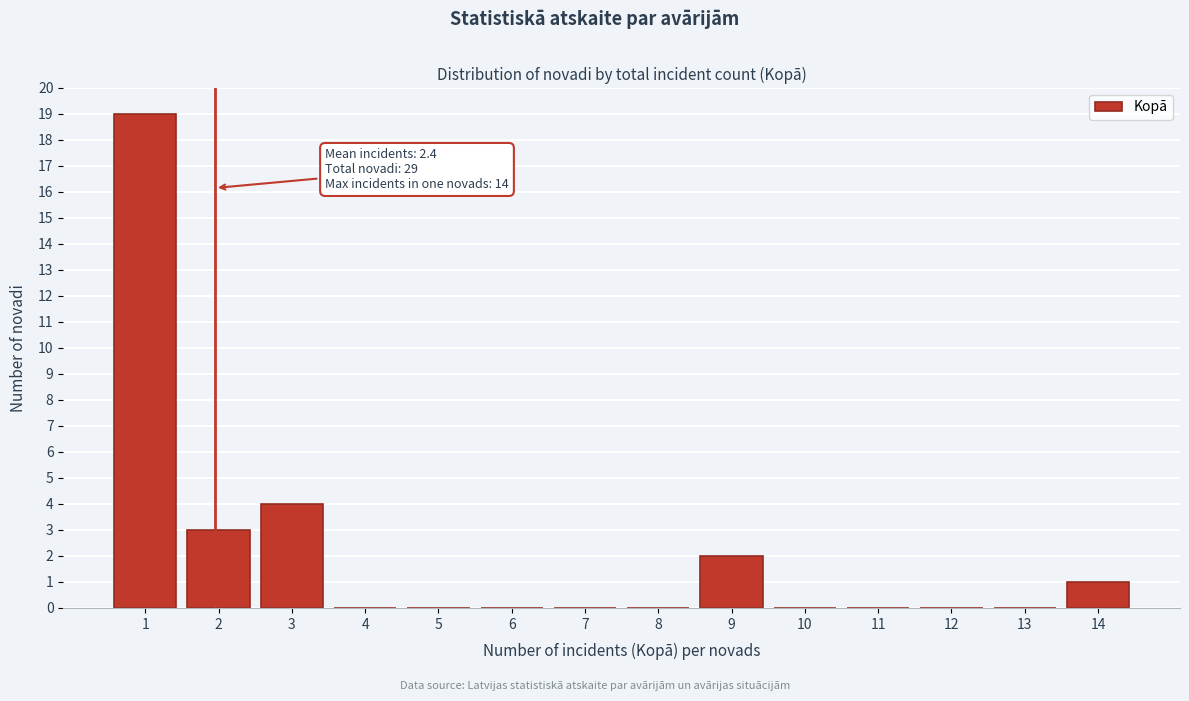

Reading left to right, extract all data points from this chart.

1=19	2=3	3=4	4=0	5=0	6=0	7=0	8=0	9=2	10=0	11=0	12=0	13=0	14=1